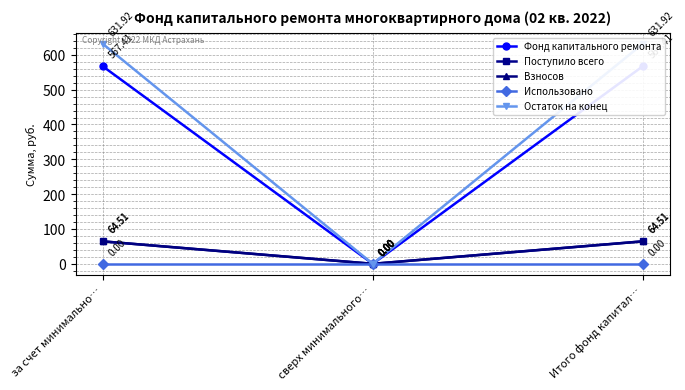

At за счет минимально…, list the series in order from smallest to largest.

Использовано, Поступило всего, Взносов, Фонд капитального ремонта, Остаток на конец